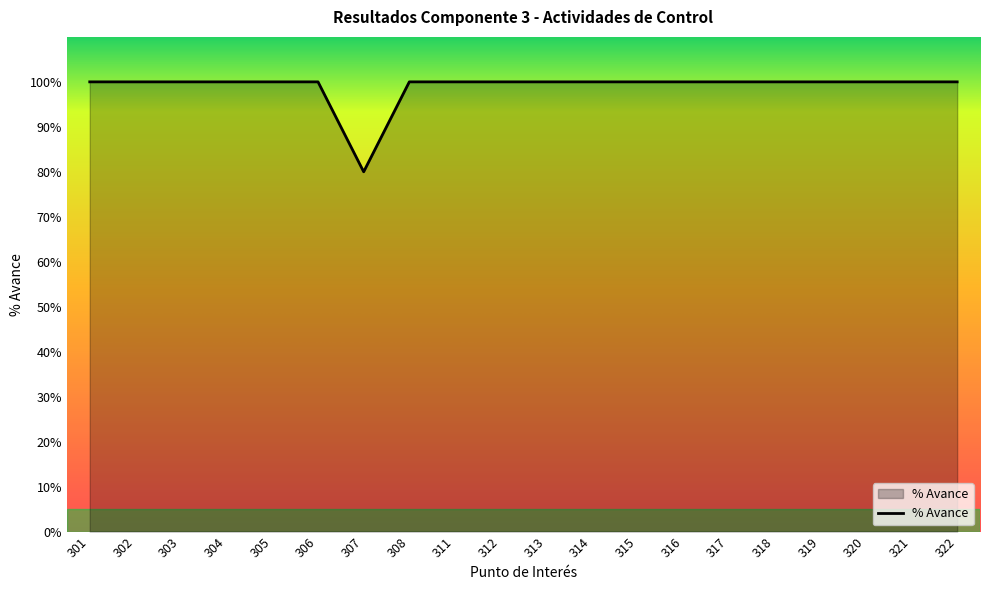

Does the chart display data point markers on the line(s)?

No